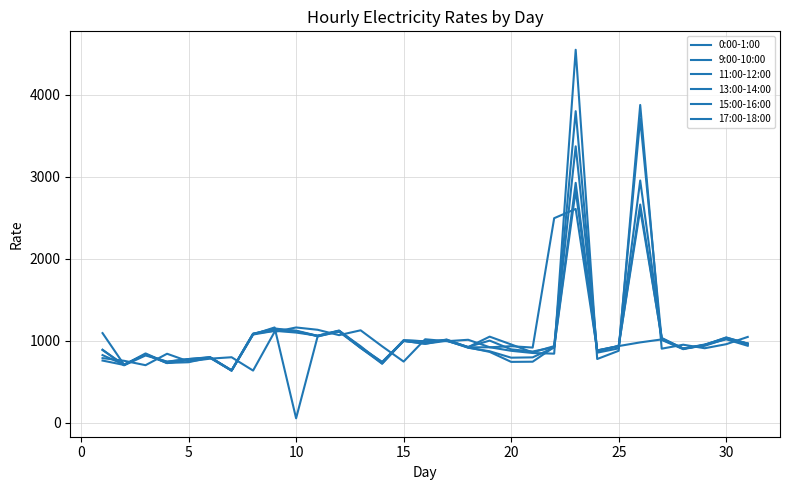

How many times do 11:00-12:00 and 0:00-1:00 cross each other?

21